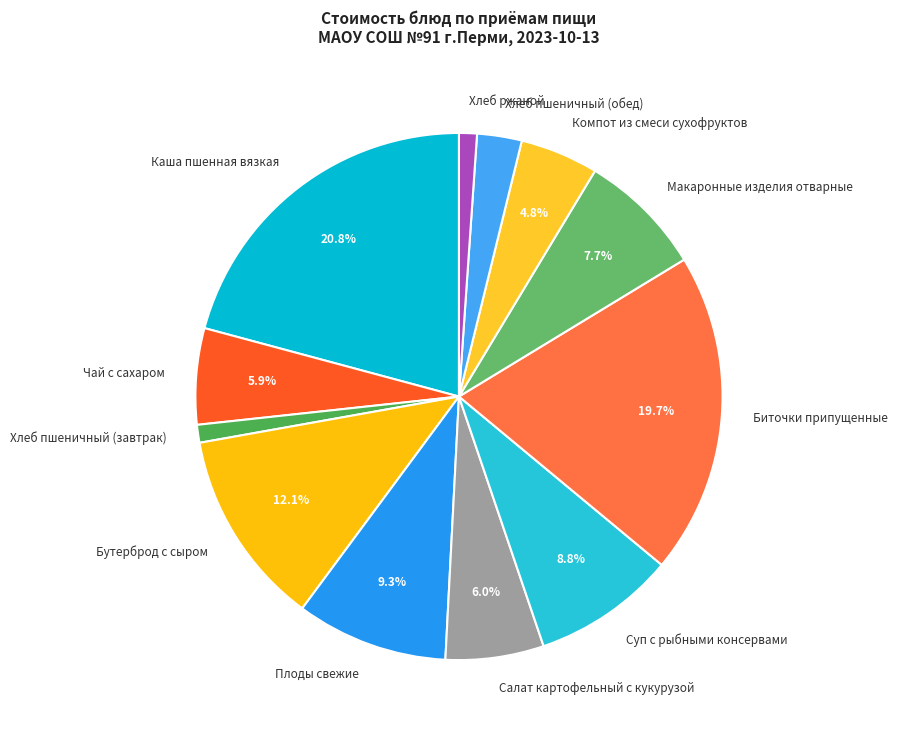

True or false: Биточки припущенные accounts for 27% of the total.

False